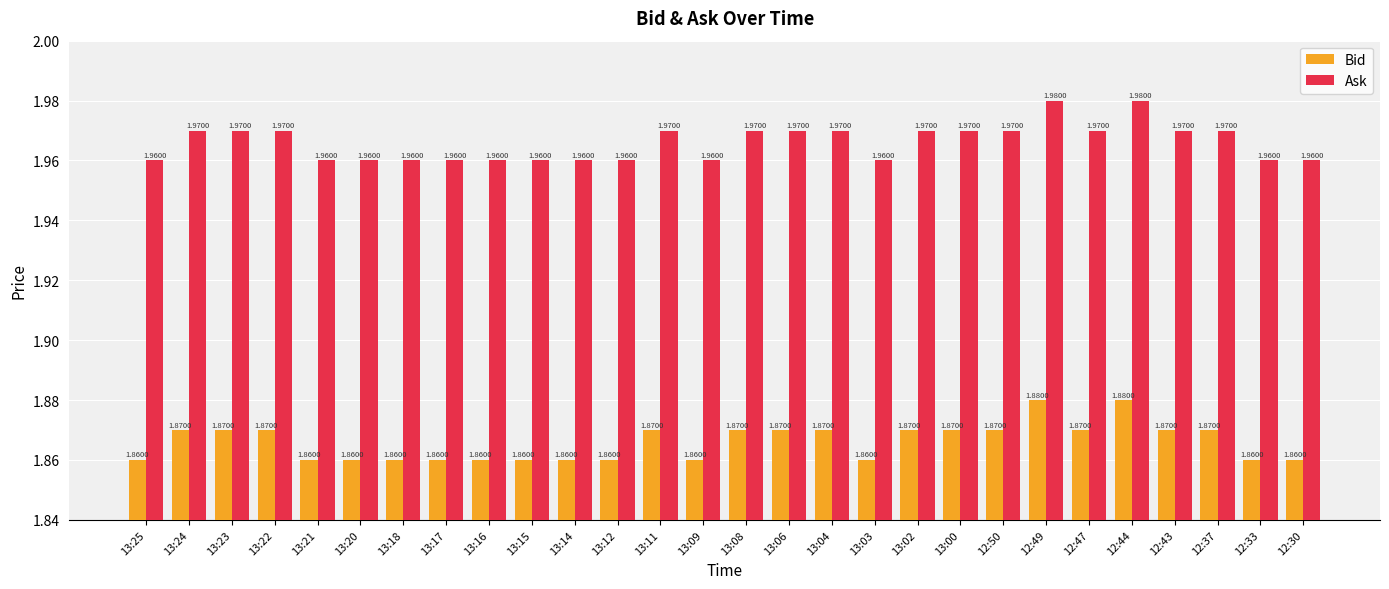

List the series in order of their overall mean, highest first.

Ask, Bid